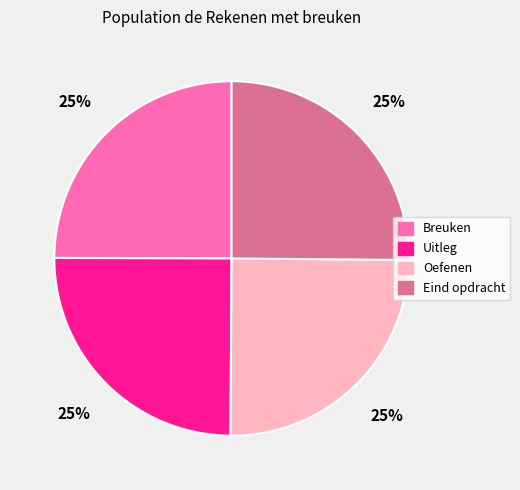

To the nearest percent, what percentage of the pie is Oefenen?

25%